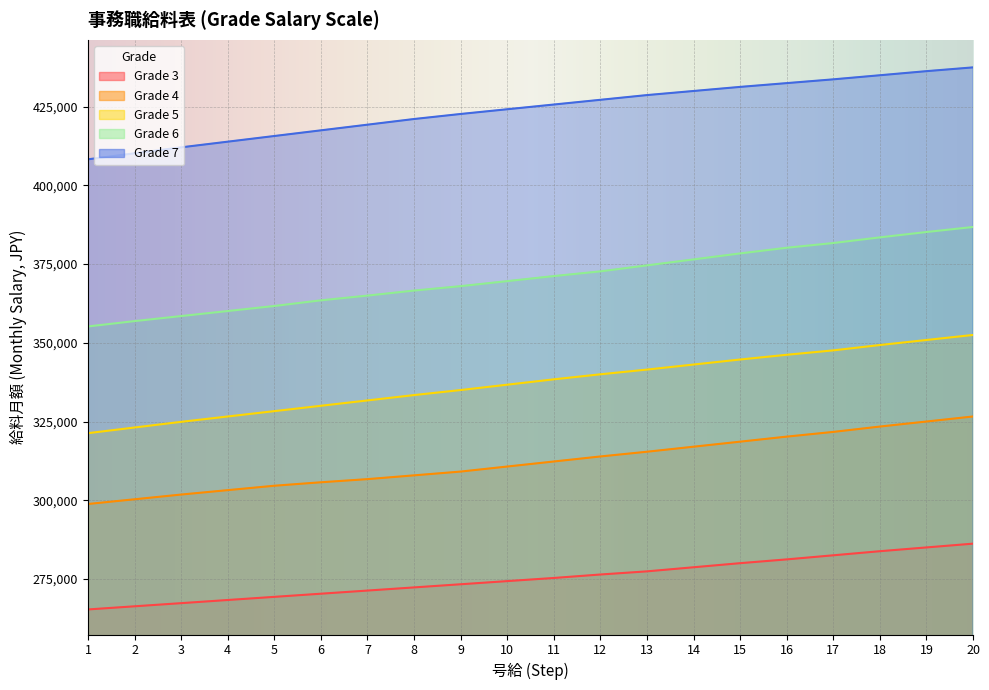

Which series has the widest spread of values?

Grade 6